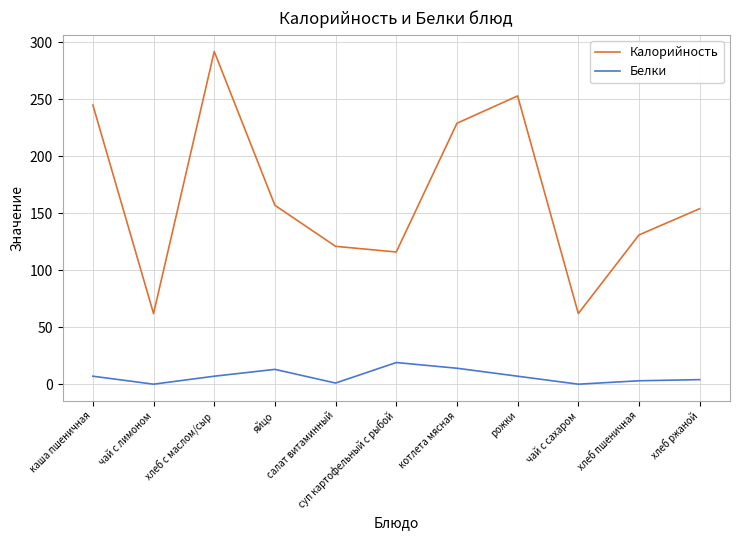

True or false: Белки and Калорийность intersect in this chart.

False